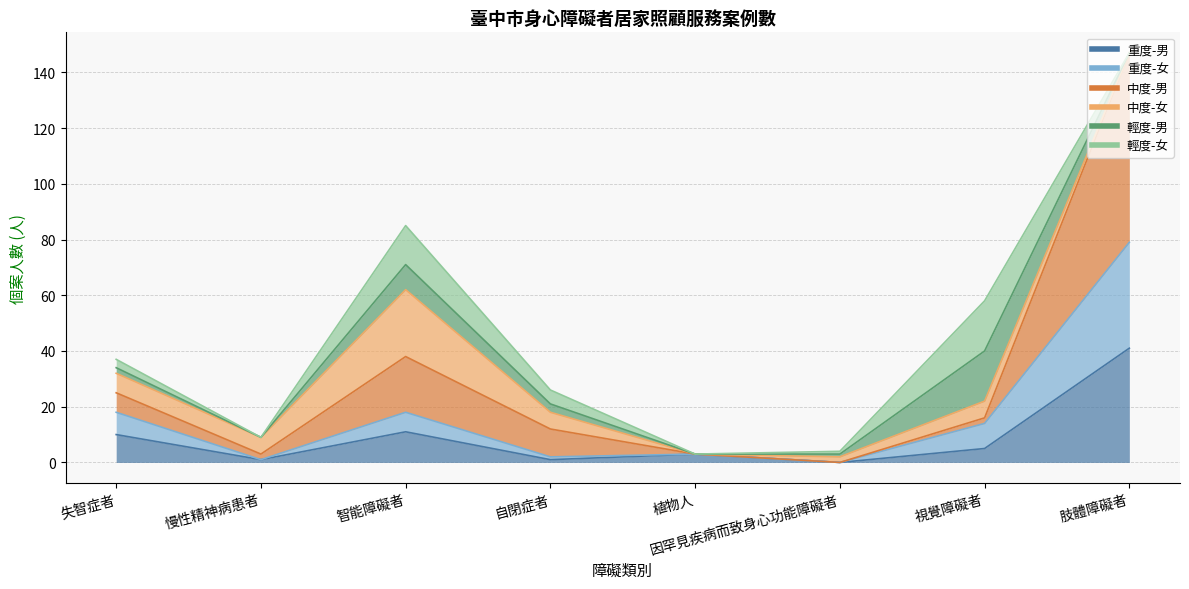

At which category does 重度-女 reach its first local valley?

慢性精神病患者